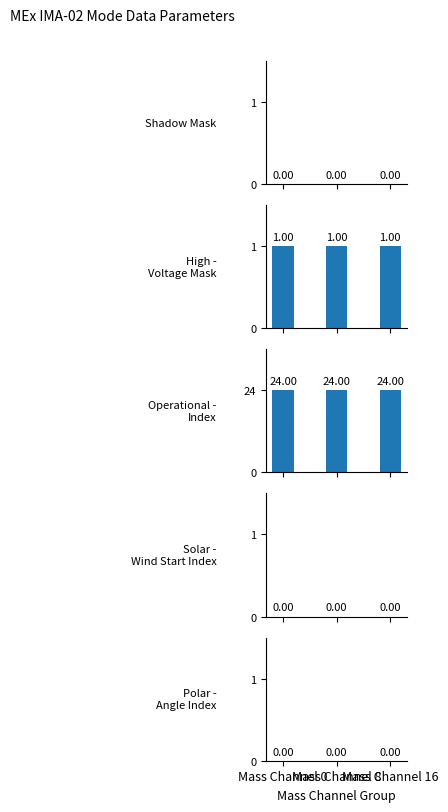

Between Mass Channel 16 and Mass Channel 0, which is larger?

Mass Channel 16